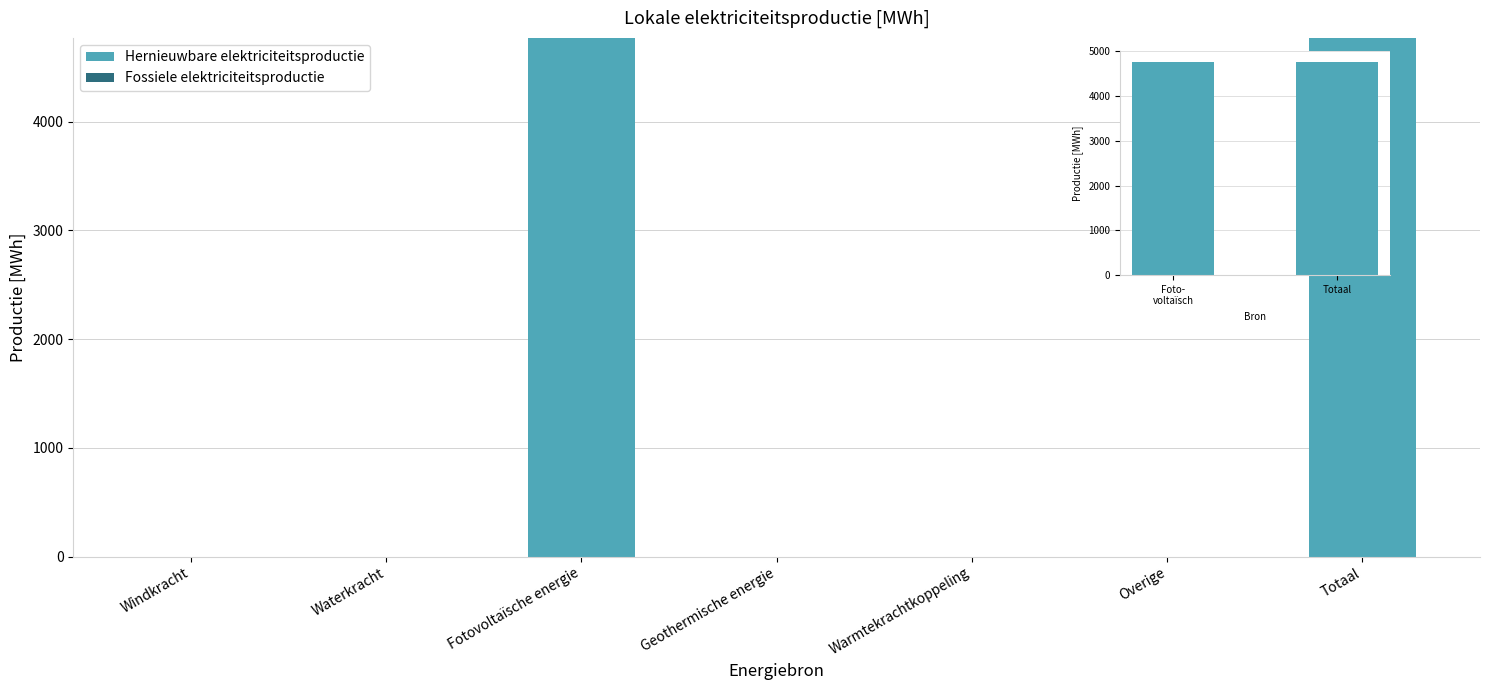

Count the number of values greater than 0.

2